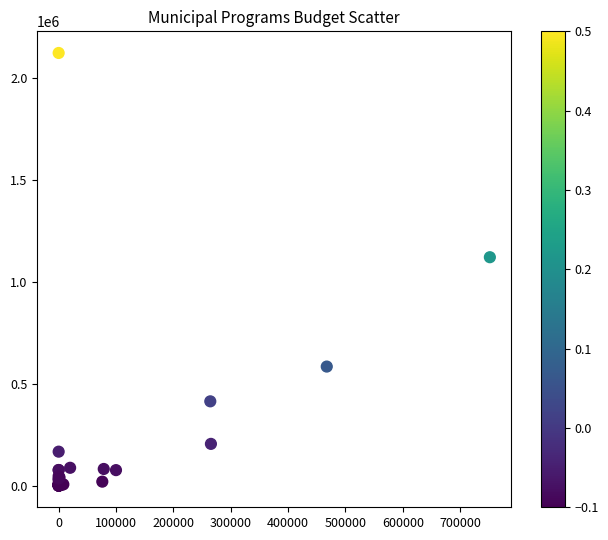

What Y value in the scatter plot is closest to 1062631?

1122006.1